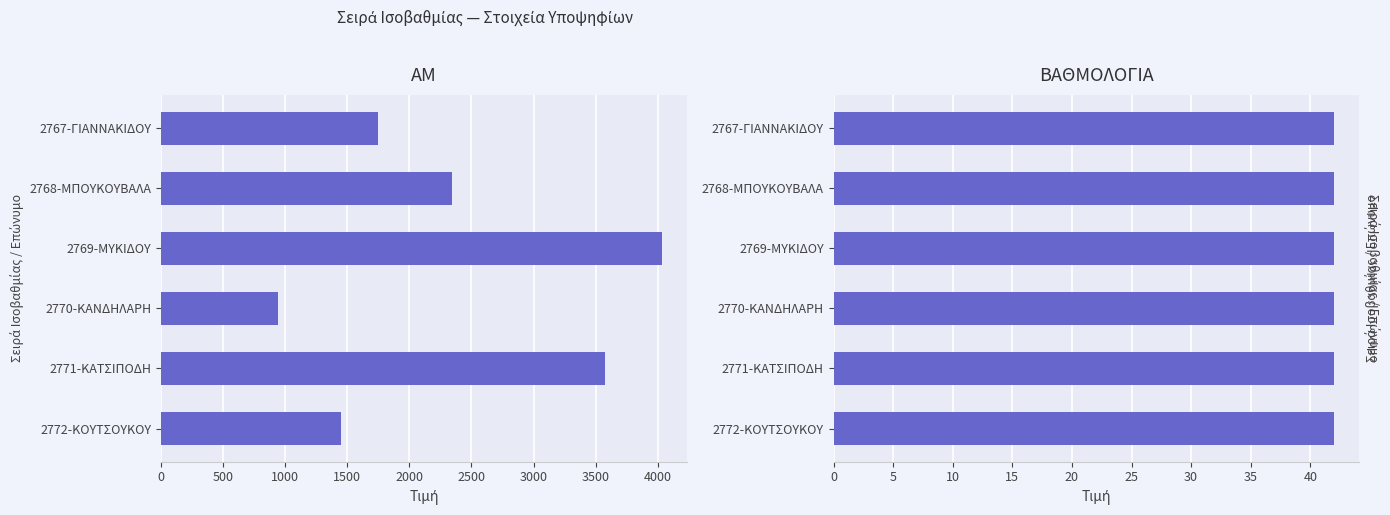

What is the difference between the highest and lowest values at 1000?

4033.4